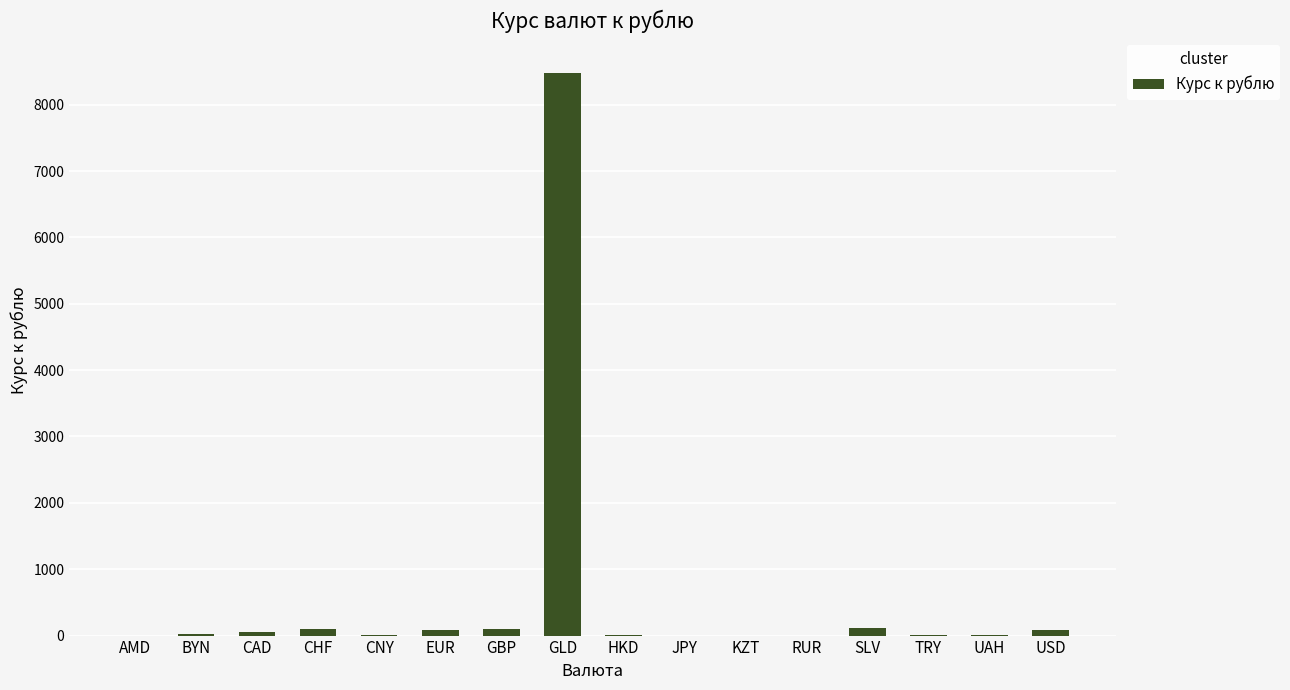

Which category has the highest value across all series?

GLD